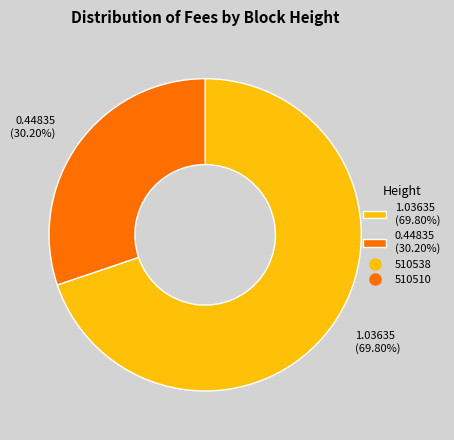

Between 0.44835 (30.20%) and 1.03635 (69.80%), which is larger?

1.03635 (69.80%)